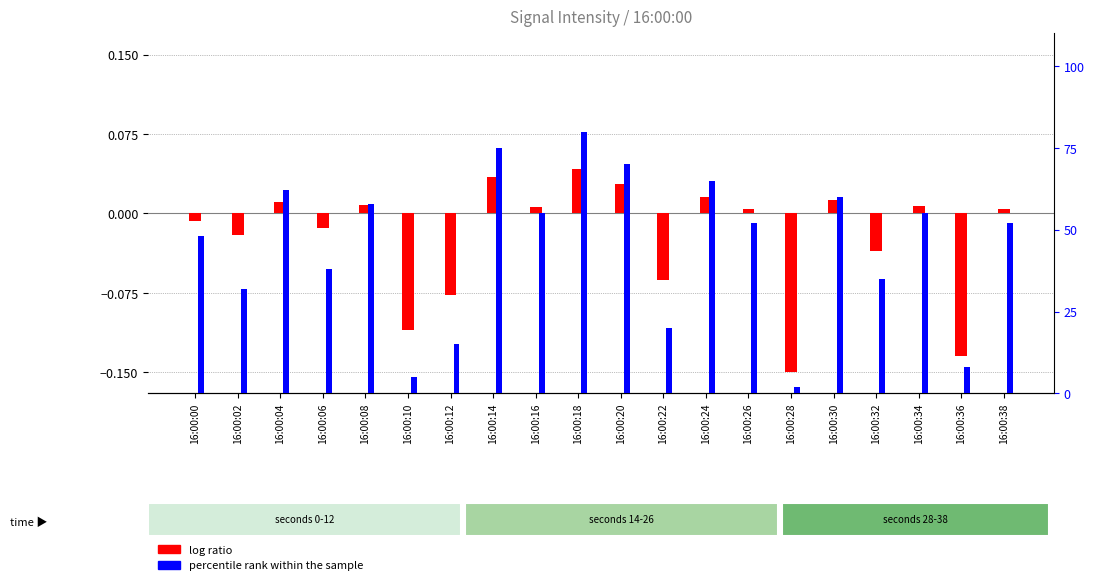

At which label does log ratio reach its minimum?

16:00:28